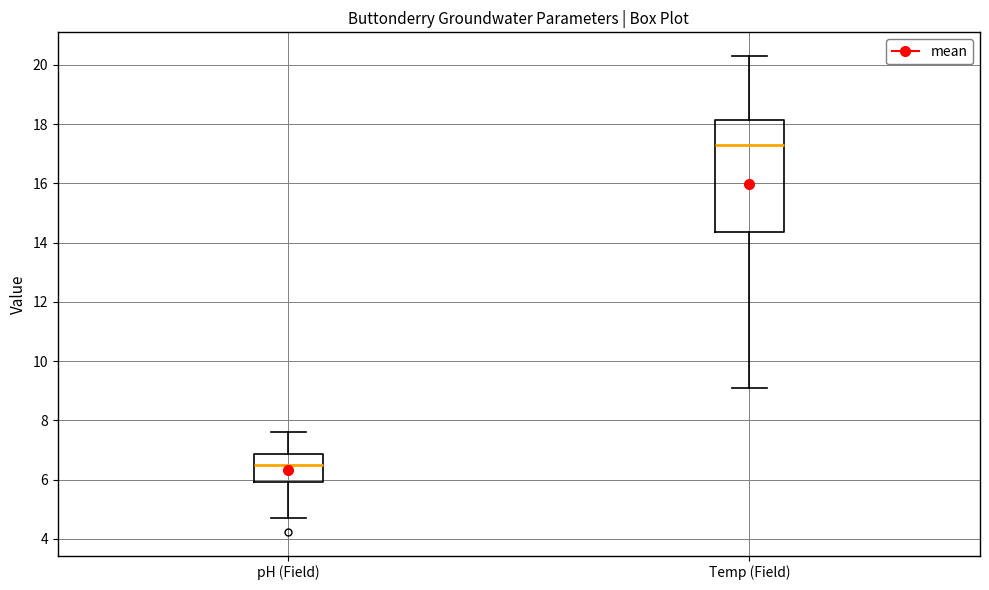

Which box is the tallest, from its lower edge to its upper edge?

Temp (Field)